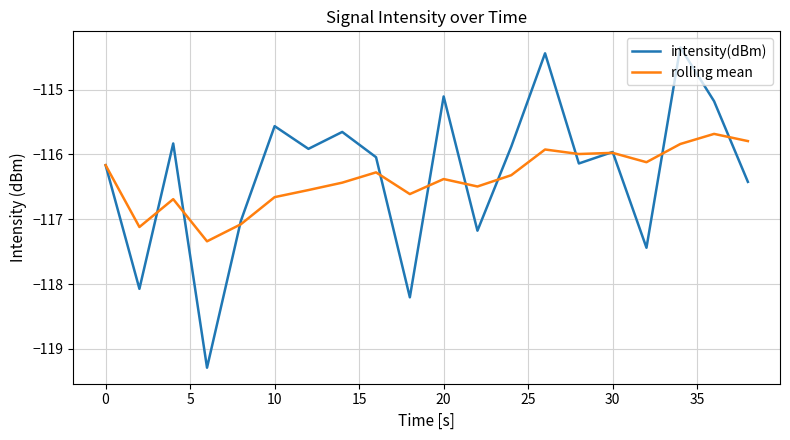

Which series has the largest range (max minus min)?

intensity(dBm)